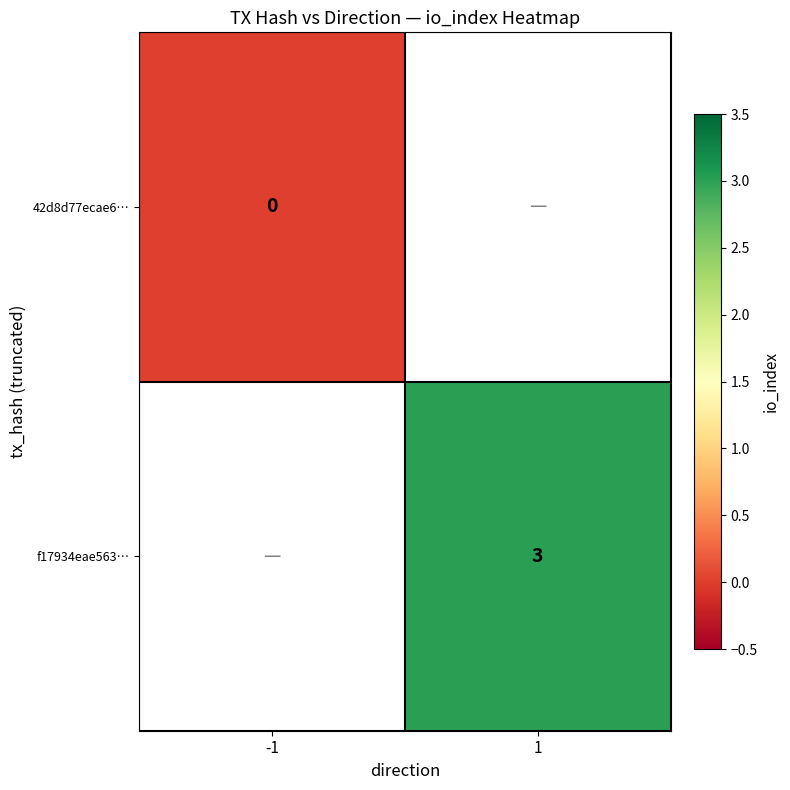

True or false: f17934eae563… has a value of 3 at 1.

True